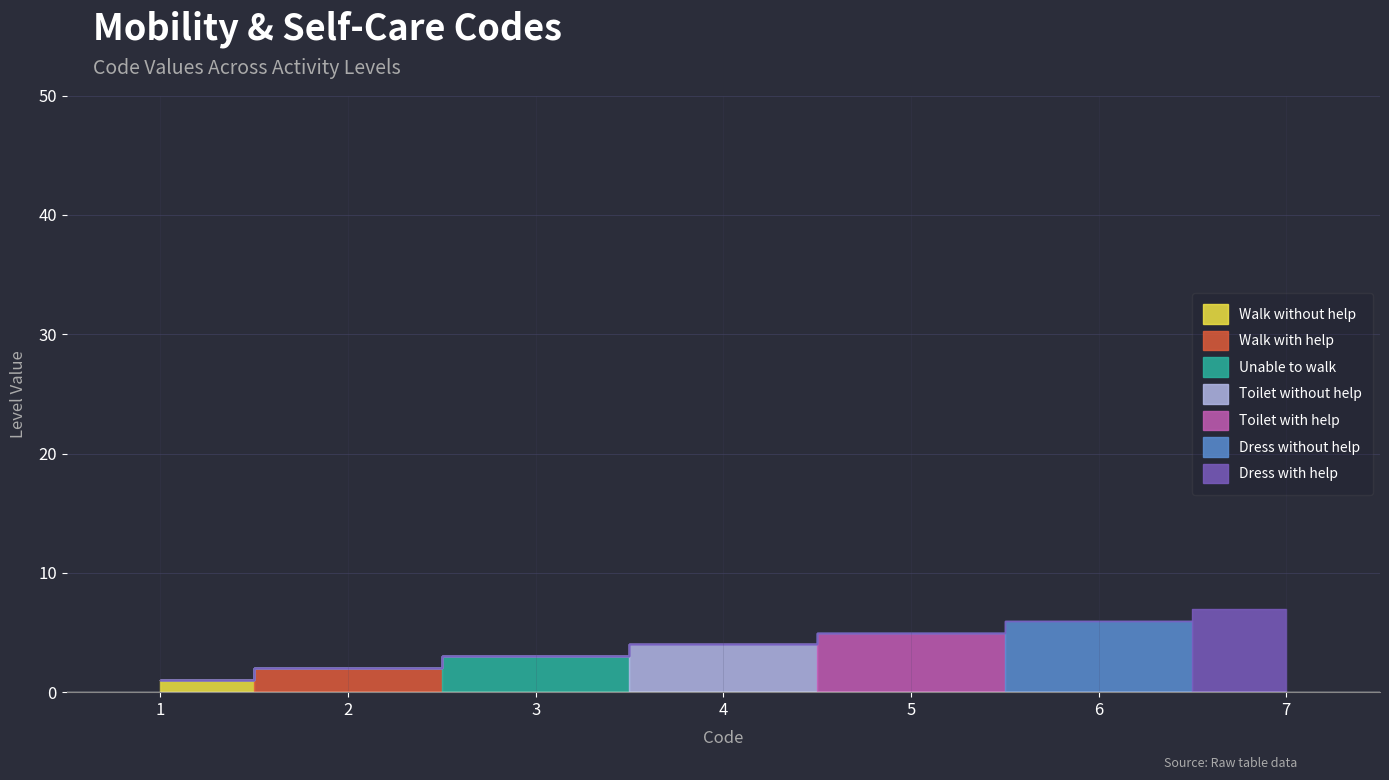

Rank the categories by value from lowest to highest.

1, 2, 3, 4, 5, 6, 7